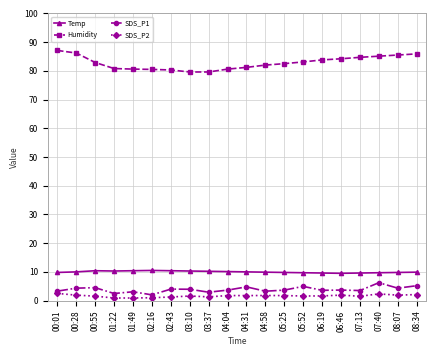

What is the difference between the second highest and second lowest values in the Temp series?

0.8